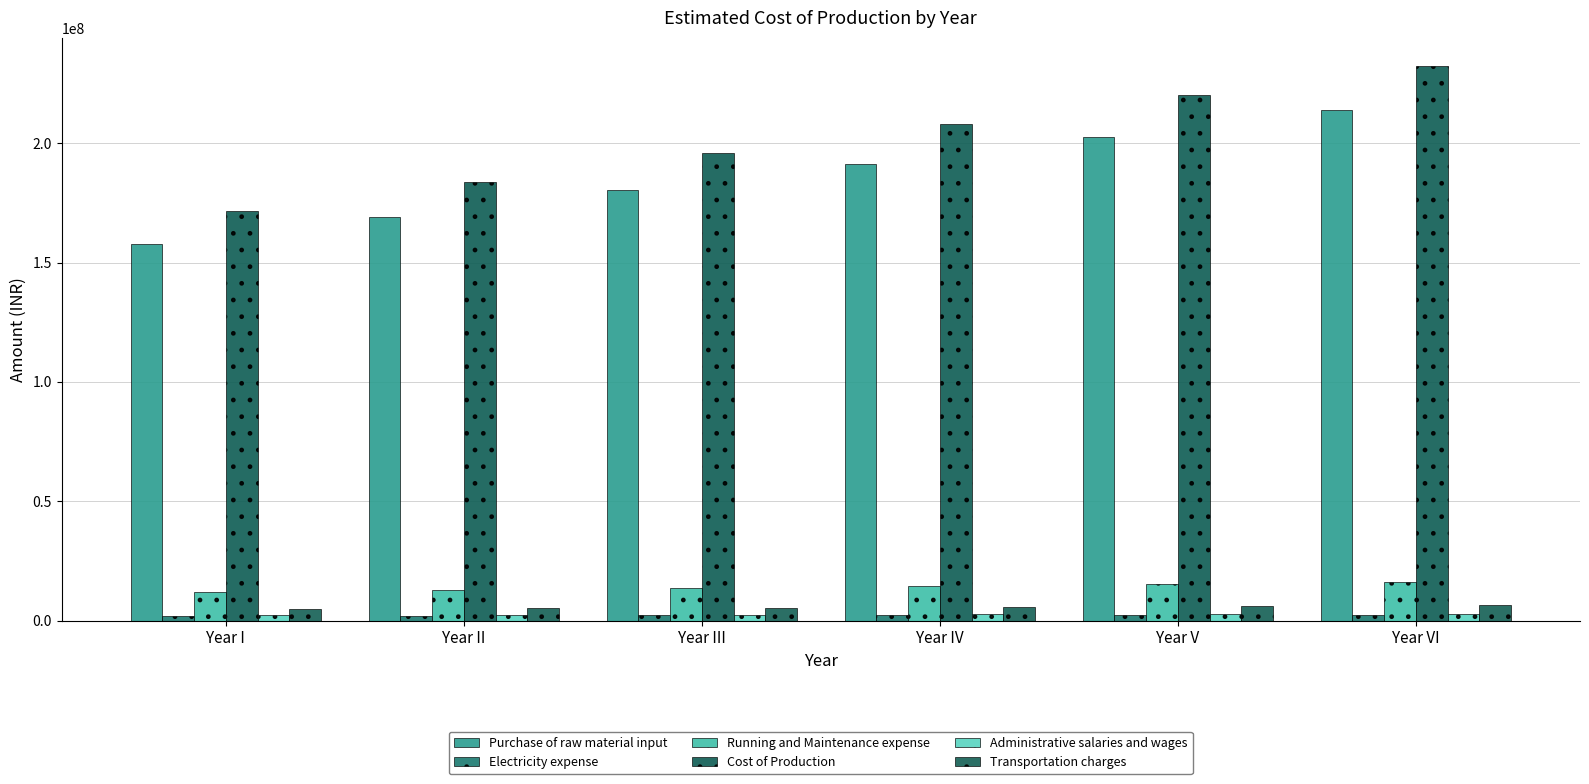

Reading left to right, extract all data points from this chart.

Purchase of raw material input: 157651200.0	168912000.0	180172800.0	191433600.0	202694400.0	213955200.0
Electricity expense: 1975000.0	2065000.0	2159500.0	2258725.0	2362911.2	2472306.8
Running and Maintenance expense: 11823840.0	12668400.0	13512960.0	14357520.0	15202080.0	16046640.0
Cost of Production: 171450040.0	183645400.0	195845260.0	208049845.0	220259391.2	232474146.8
Administrative salaries and wages: 2260440.0	2373462.0	2492135.1	2616741.9	2747578.9	2884957.9
Transportation charges: 4823800.0	5150500.0	5477200.0	5803900.0	6249400.0	6582700.0